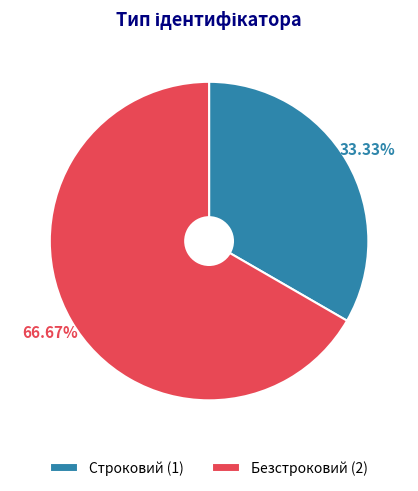

Between Строковий and Безстроковий, which is larger?

Безстроковий